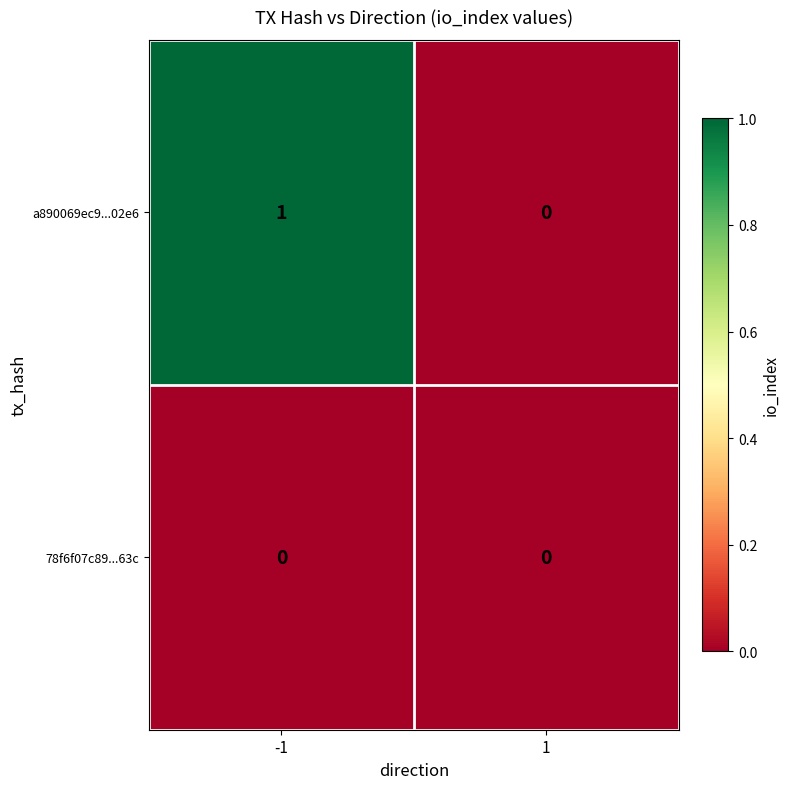

At -1, list the series in order from smallest to largest.

78f6f07c89...63c, a890069ec9...02e6